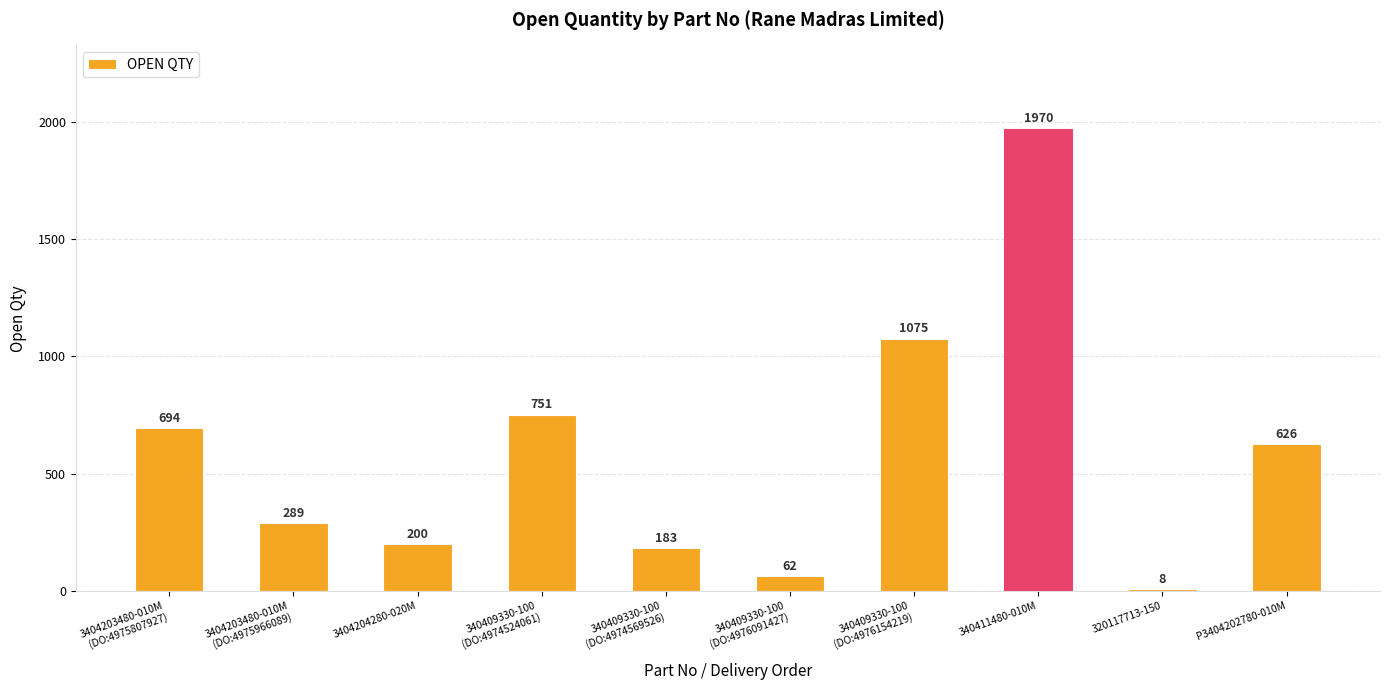

What is the sum of the values at 3404204280-020M and 340409330-100
(DO:4976154219)?

1275